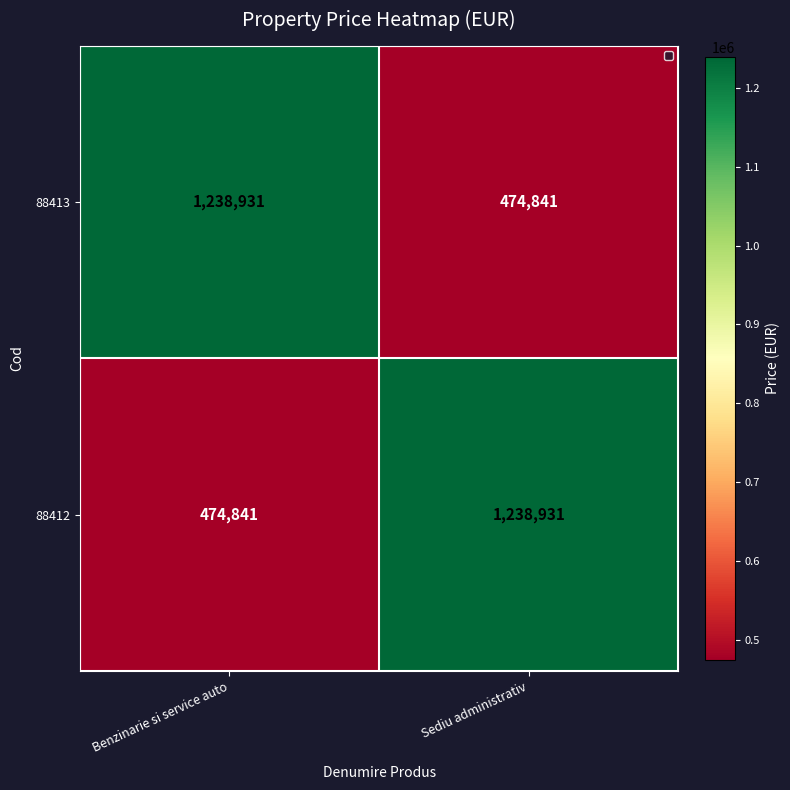

At which label is 88412 closest to 856886?

Benzinarie si service auto